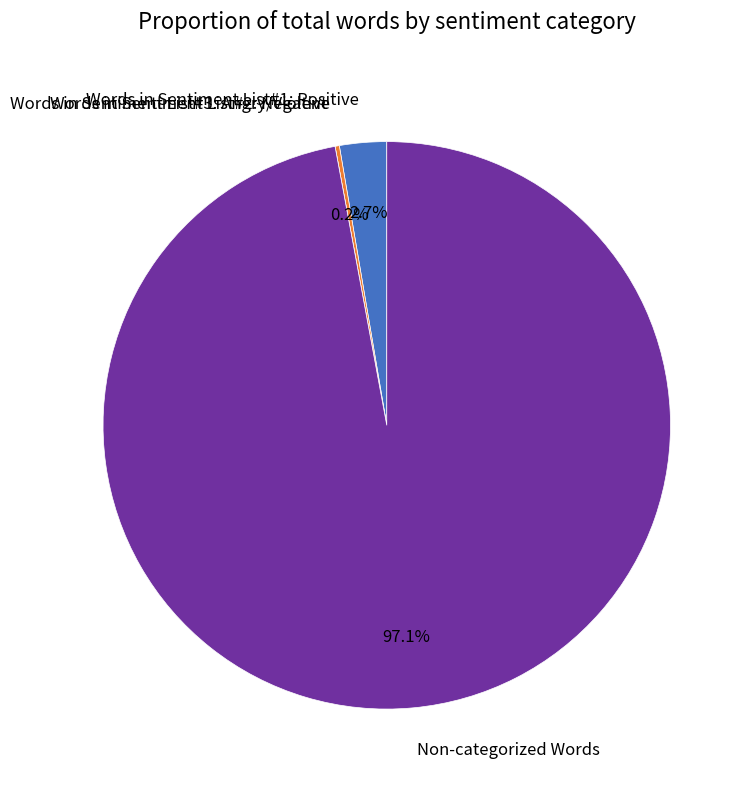

What is the largest slice in the pie chart?

Non-categorized Words